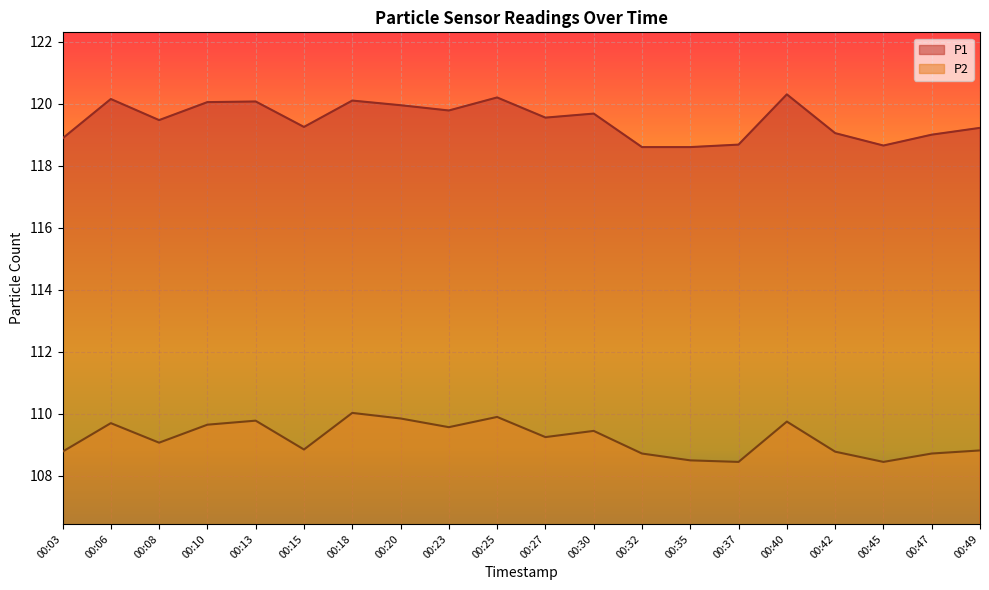

What is the value of the P1 point at the 11th from the left?

119.5